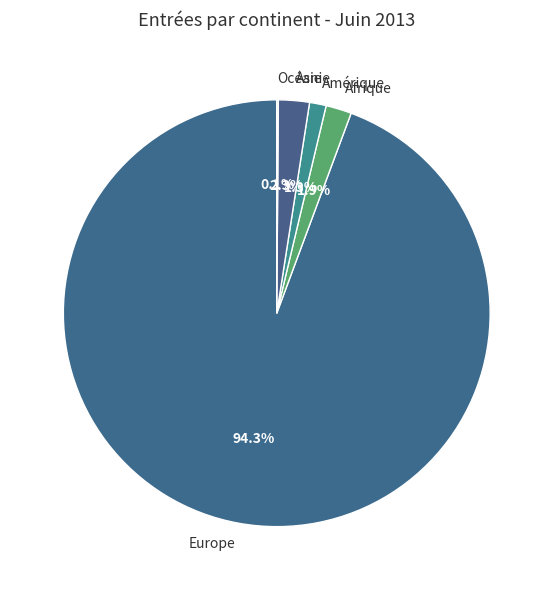

Which slice is the largest?

Europe